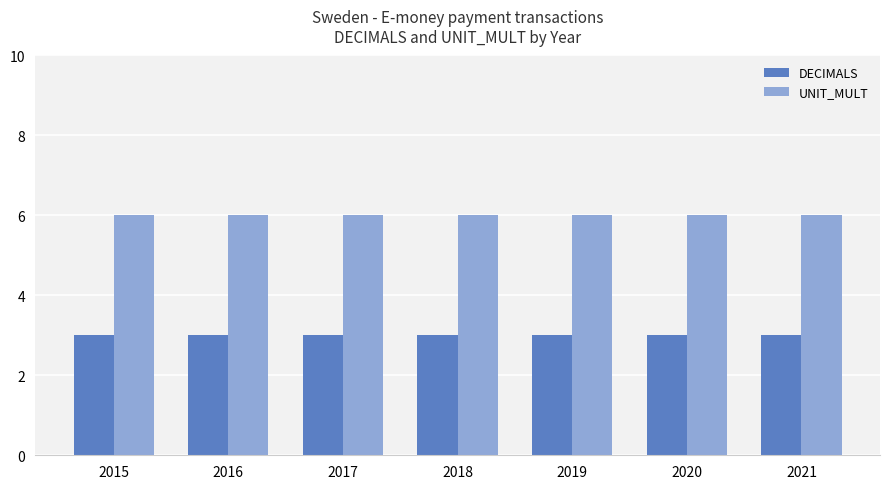

Is it true that UNIT_MULT equals 6 at 2017?

True